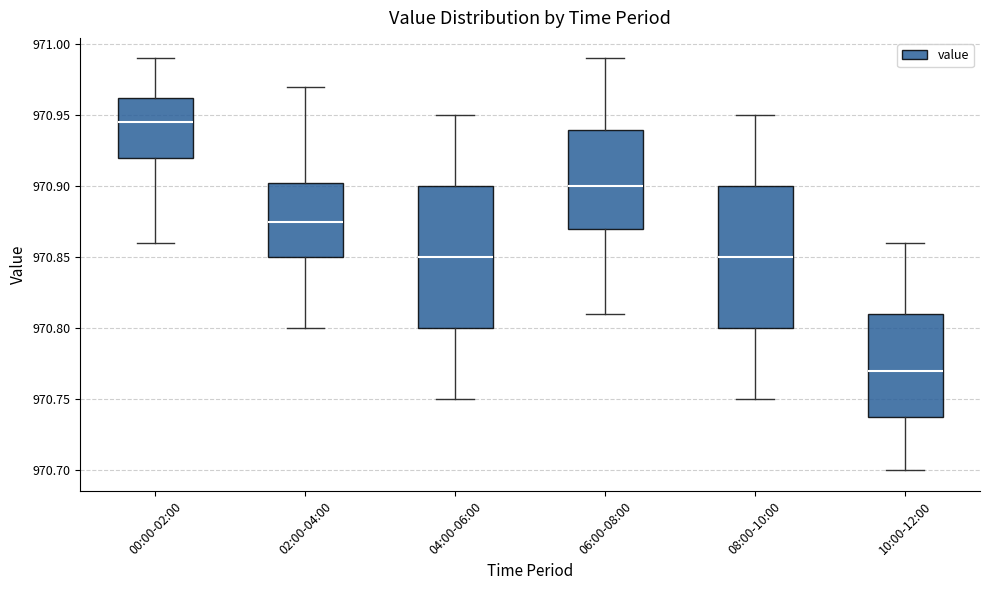

Reading left to right, transcribe this box plot: for each box, give where its median line is, the range the box spans, and where its two whiskers end, as read against the y-axis. The values are not printed on the chart, so give them approximately, as read against the axis.

00:00-02:00: median 970.945, box 970.920 to 970.965, whiskers 970.860 to 970.990
02:00-04:00: median 970.875, box 970.850 to 970.905, whiskers 970.800 to 970.970
04:00-06:00: median 970.850, box 970.800 to 970.900, whiskers 970.750 to 970.950
06:00-08:00: median 970.900, box 970.870 to 970.940, whiskers 970.810 to 970.990
08:00-10:00: median 970.850, box 970.800 to 970.900, whiskers 970.750 to 970.950
10:00-12:00: median 970.770, box 970.740 to 970.810, whiskers 970.700 to 970.860